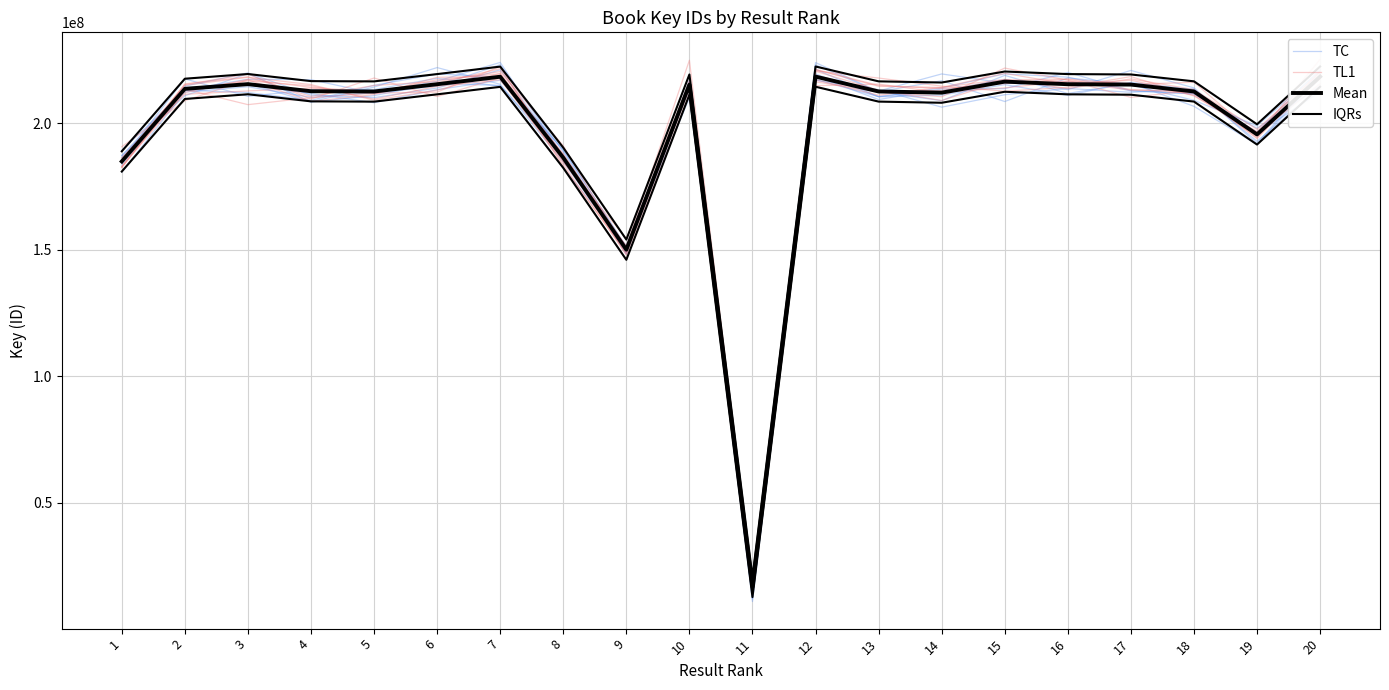

What is the spread (max minus min) of values at 7?

4737638.4